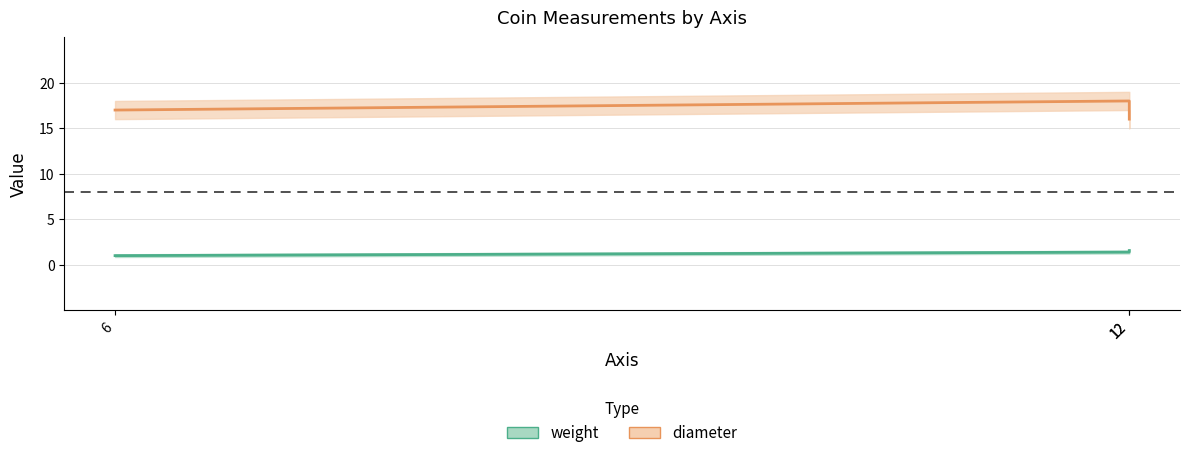

Which category has the lowest value across all series?

6